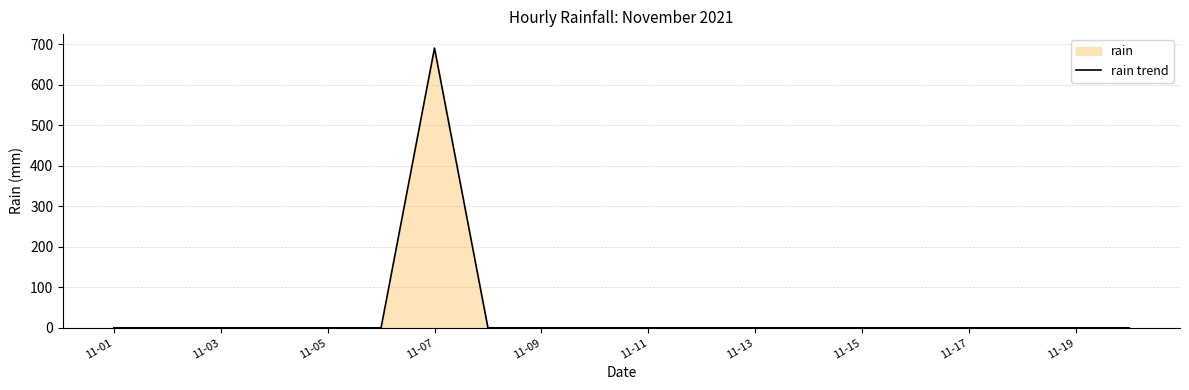

Is it true that the value at 11-05 is 329?

False